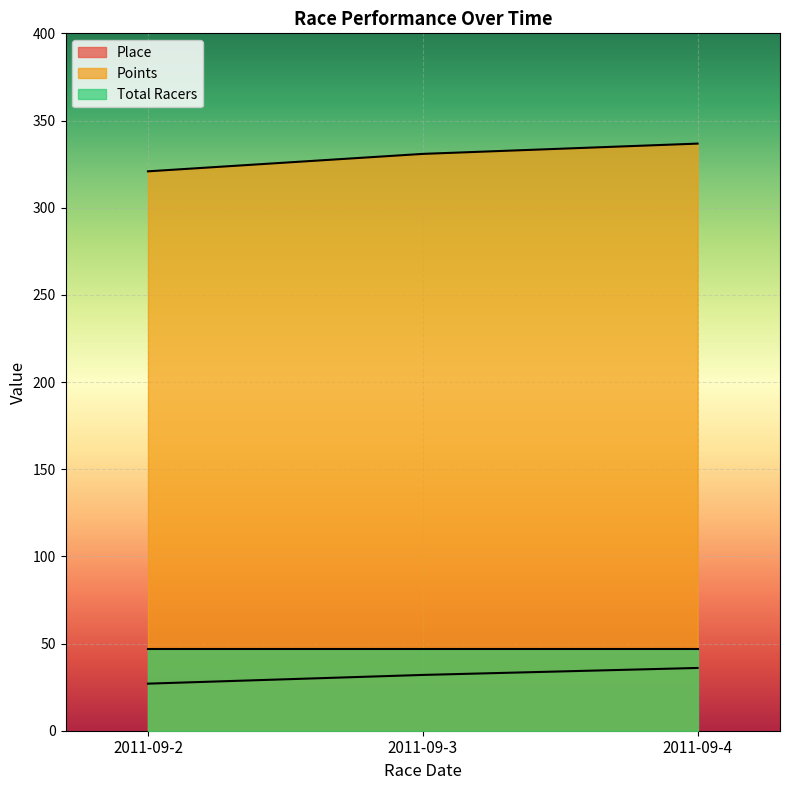

What are all the series names shown in the legend?

Place, Points, Total Racers